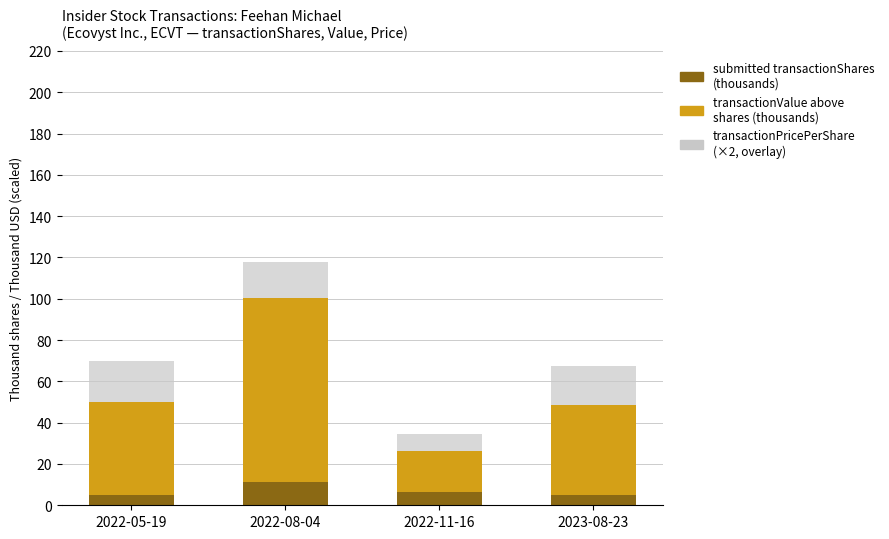

At which category is the sum across all series the highest?

2022-08-04